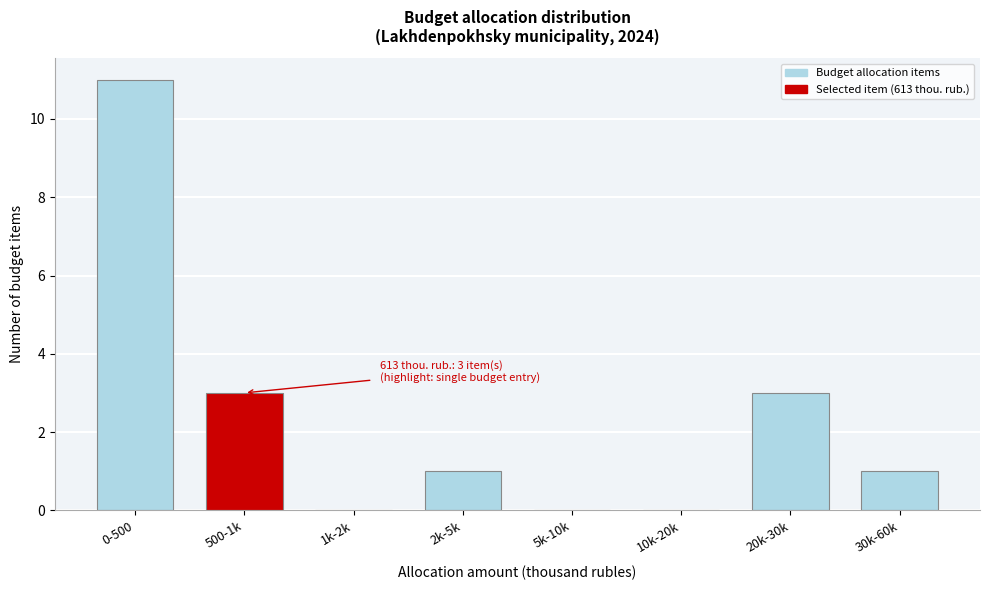

Reading left to right, transcribe all the data shown in this chart.

0-500=11	500-1k=3	1k-2k=0	2k-5k=1	5k-10k=0	10k-20k=0	20k-30k=3	30k-60k=1